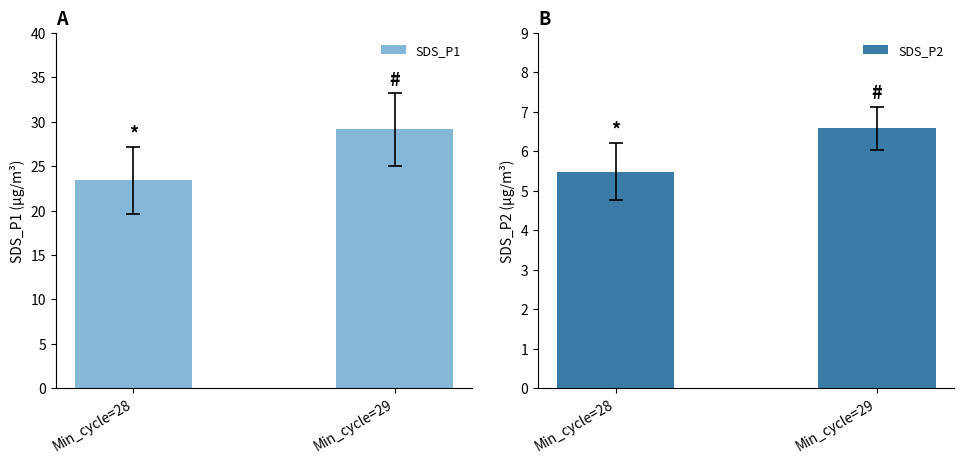

Rank the categories by SDS_P2 value from highest to lowest.

Min_cycle=29, Min_cycle=28